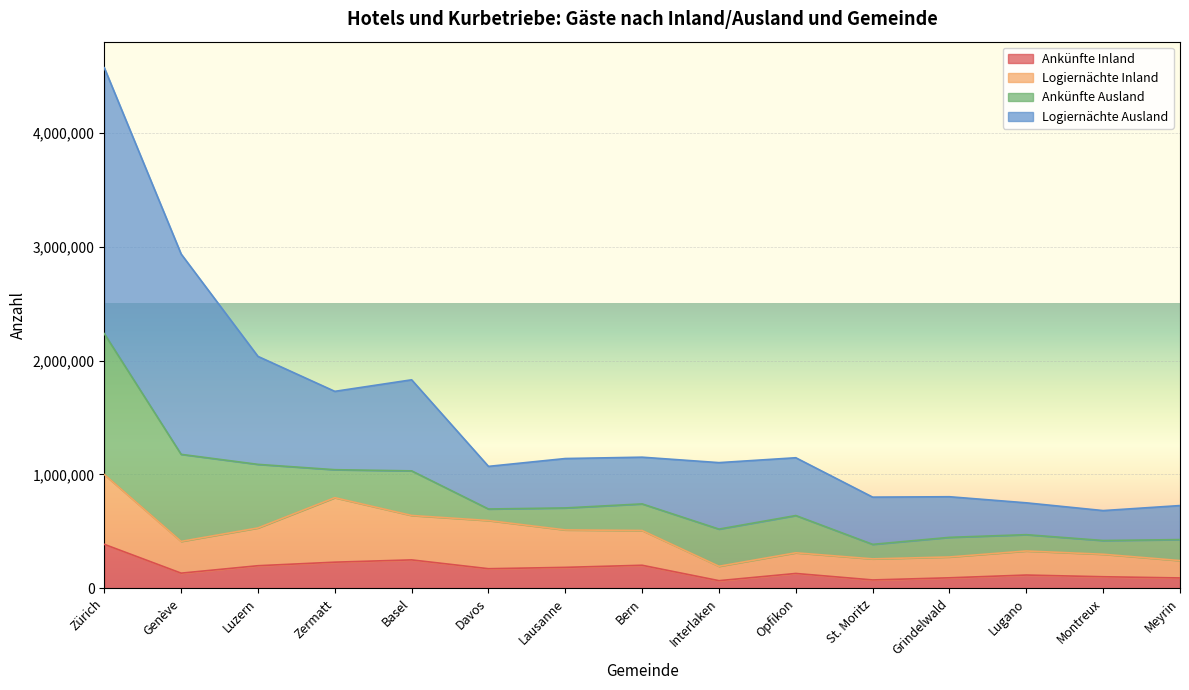

What is the difference between the highest and lowest values at Opfikon?

1016019